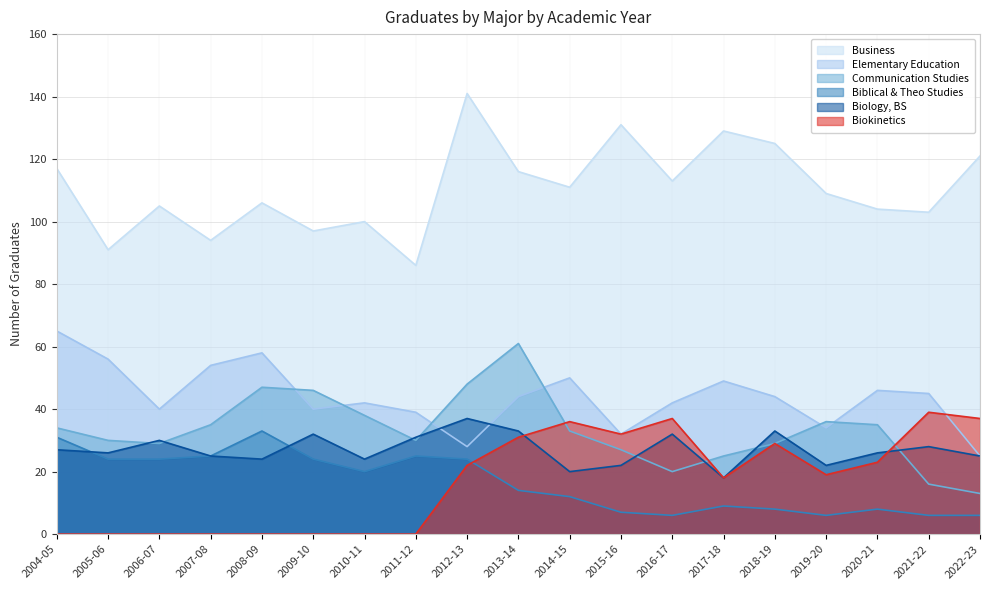

At which label does Biblical & Theo Studies first exceed 14?

2004-05